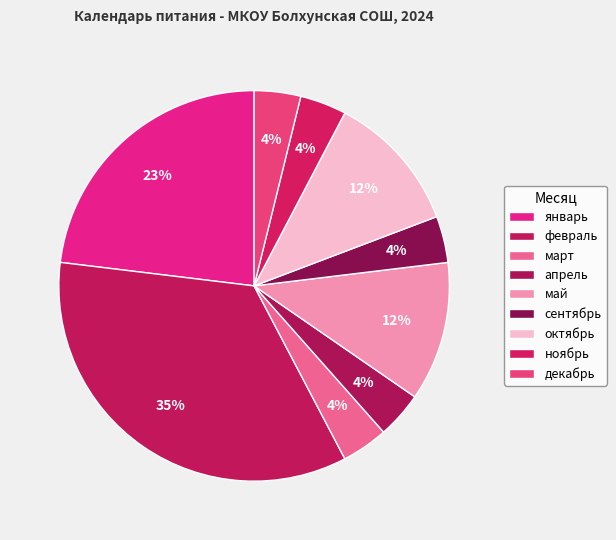

Does апрель account for over 50% of the chart?

No